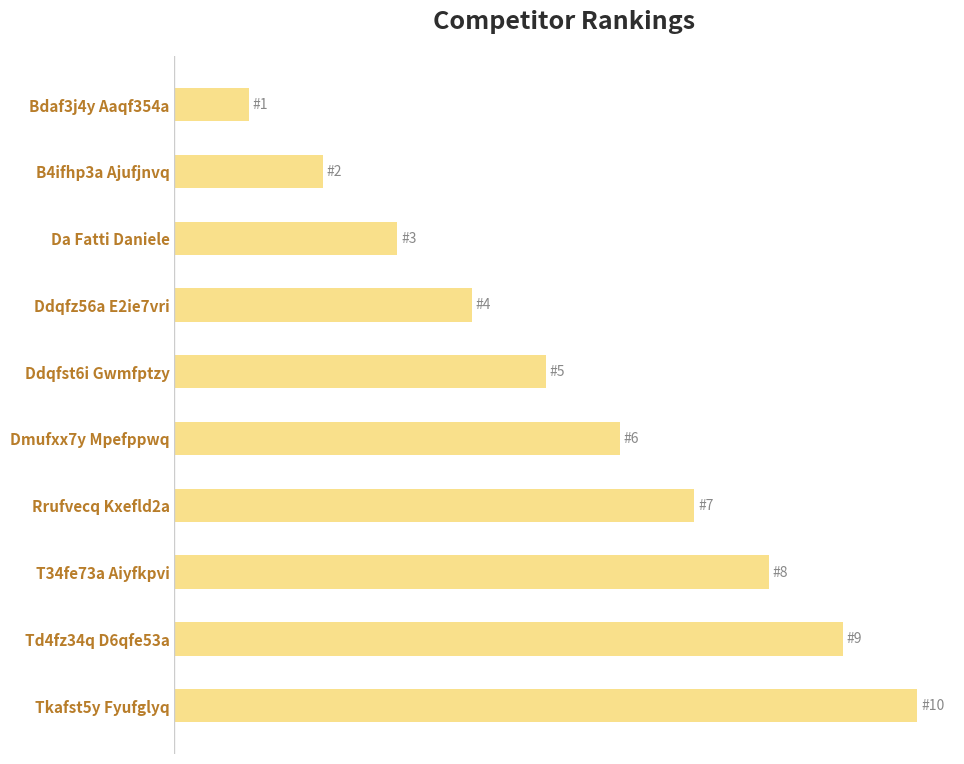

Which label corresponds to the smallest value in the chart?

Bdaf3j4y Aaqf354a